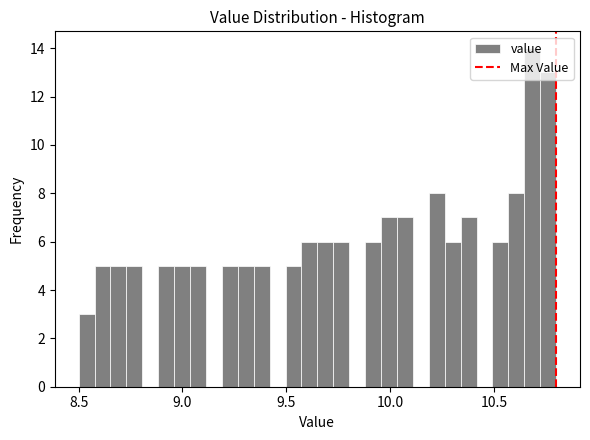

Read against the x-axis, roughly where is the centre of the tallest bar?

10.70